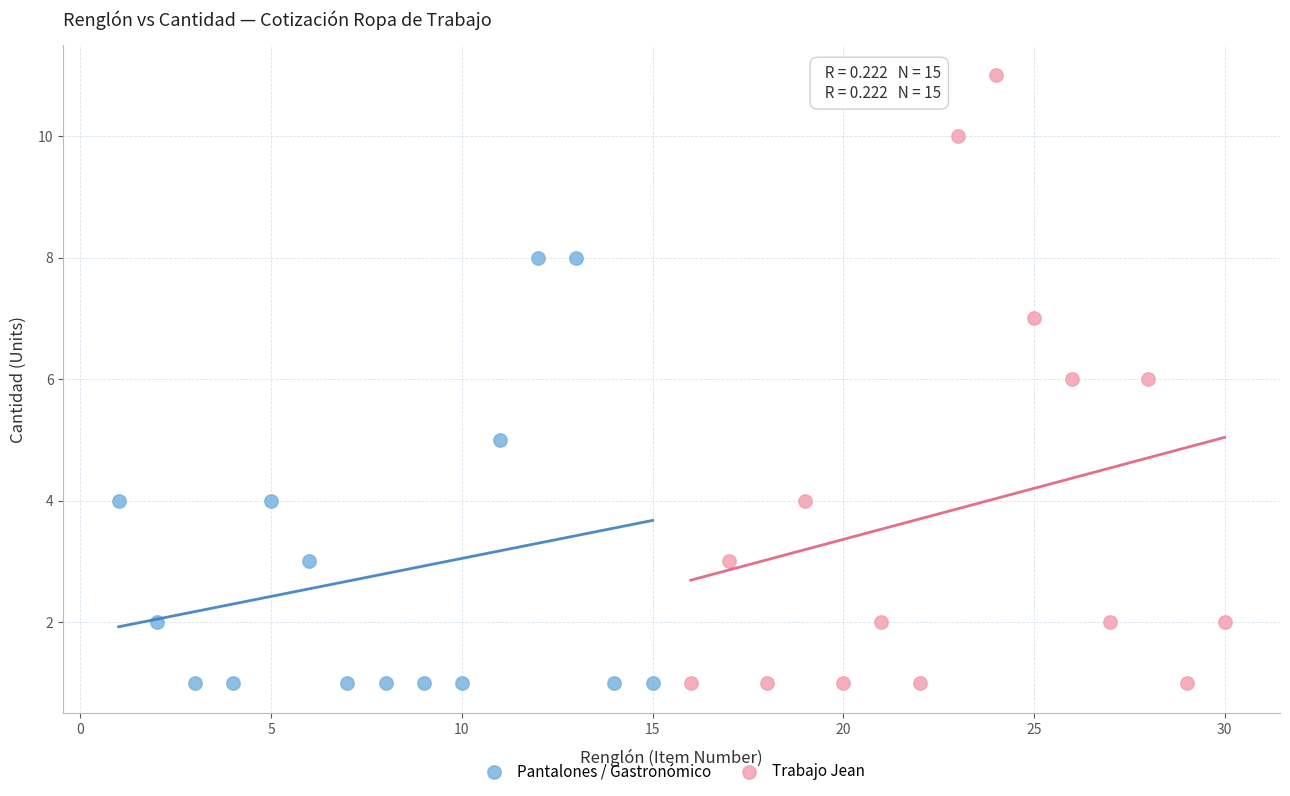

Which series contains the highest Y value?

Trabajo Jean